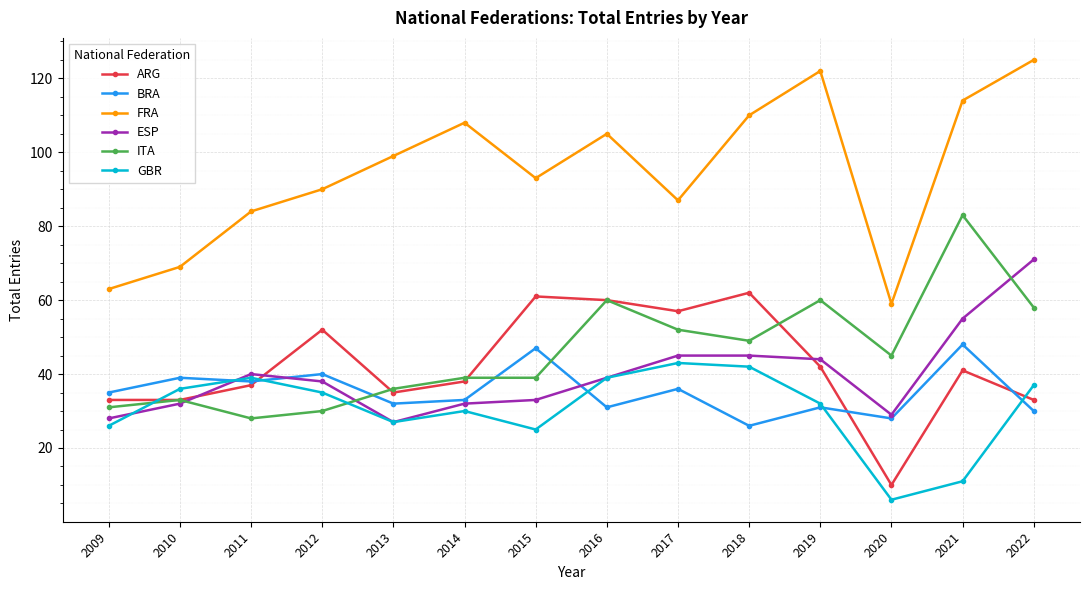

Which category has the lowest value in the BRA series?

2018